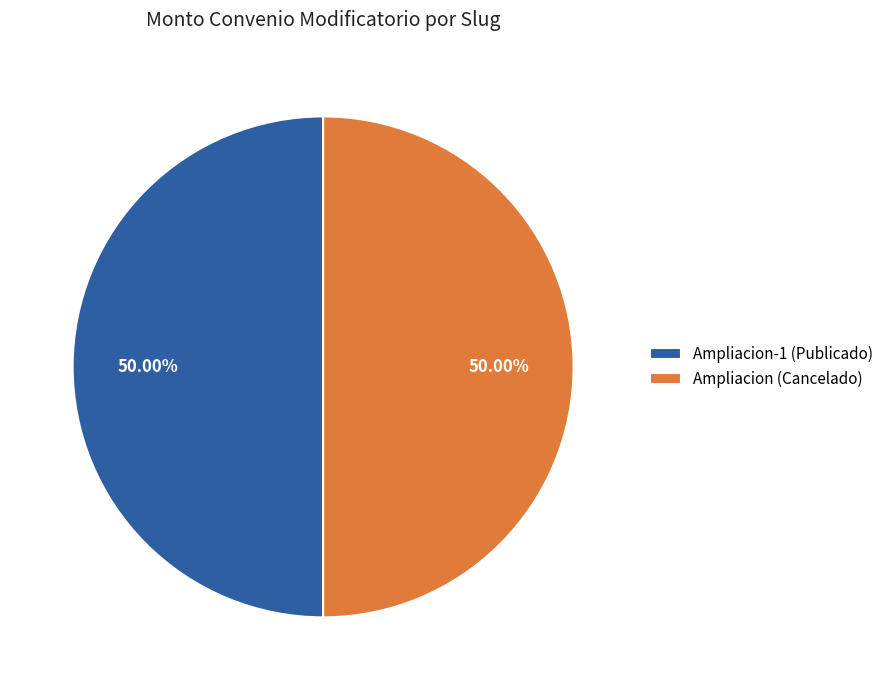

Approximately how many times larger is the value at Ampliacion-1 (Publicado) compared to Ampliacion (Cancelado)?

1.0